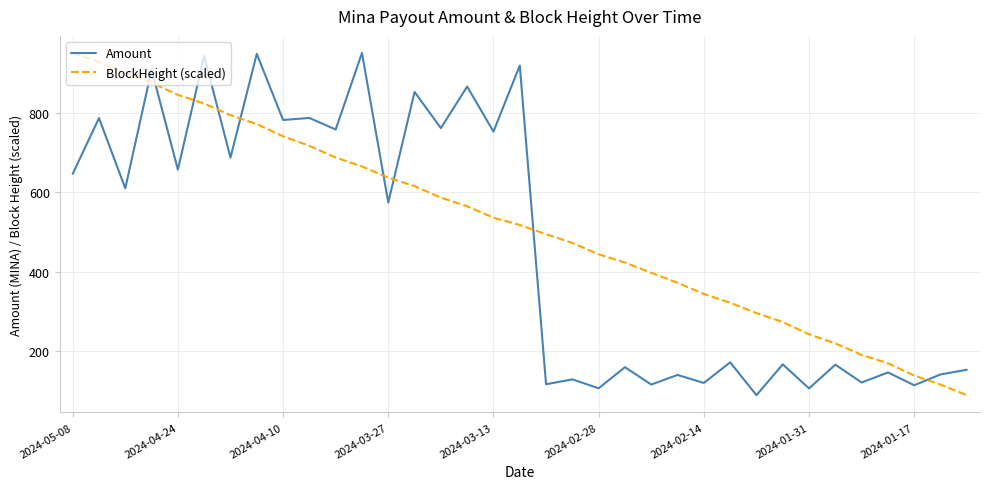

True or false: BlockHeight (scaled) and Amount cross at least once.

True